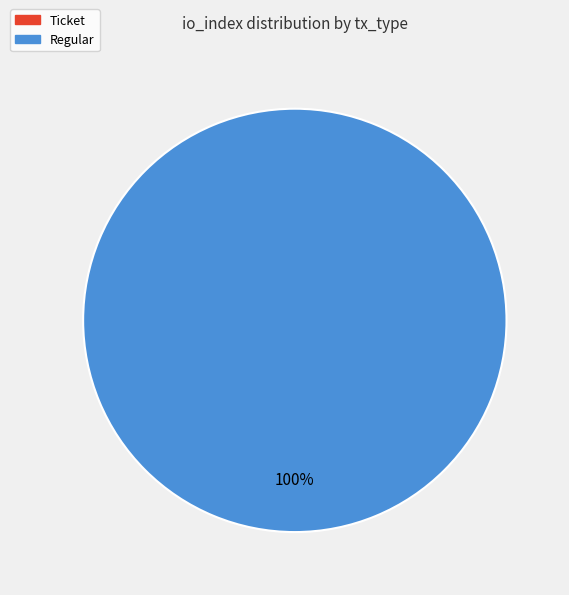

What is the largest slice in the pie chart?

Regular